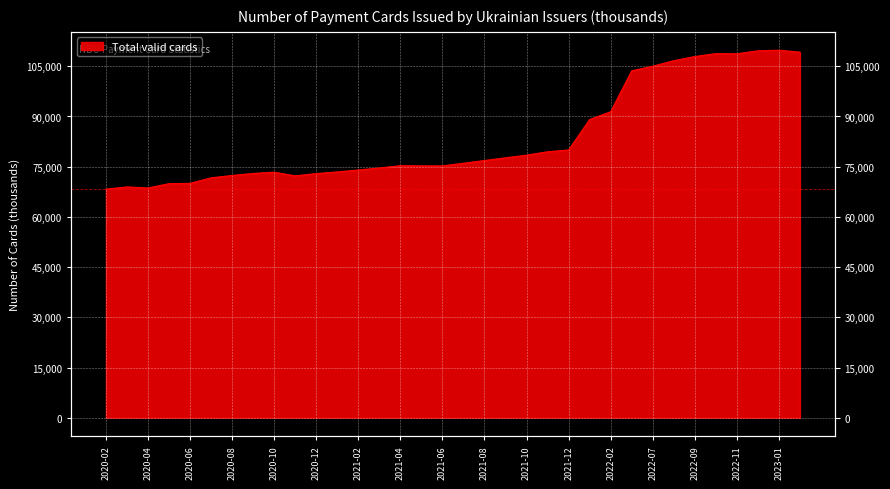

Where does the data first go above 76027?

2021-07